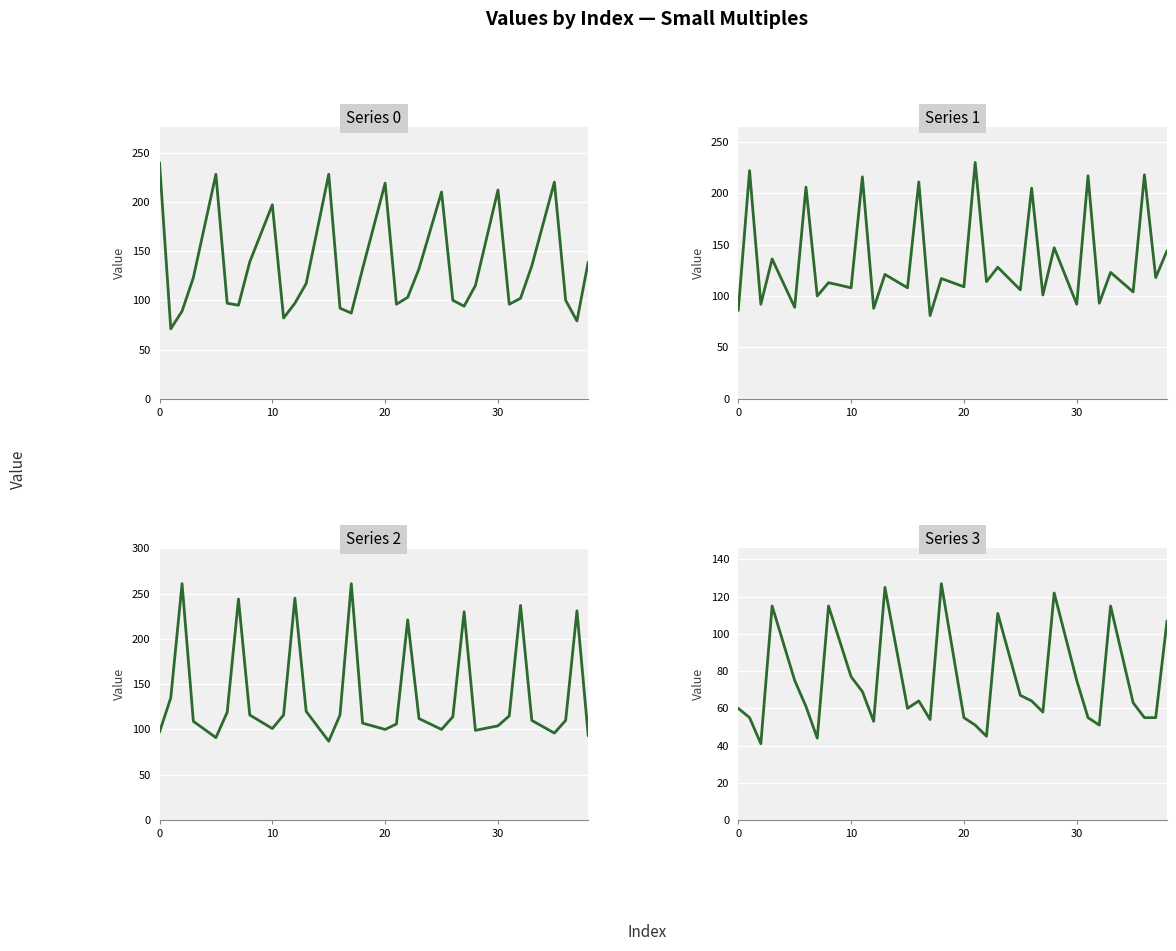

The value of Series 1 at 22 is 160. True or false?

False